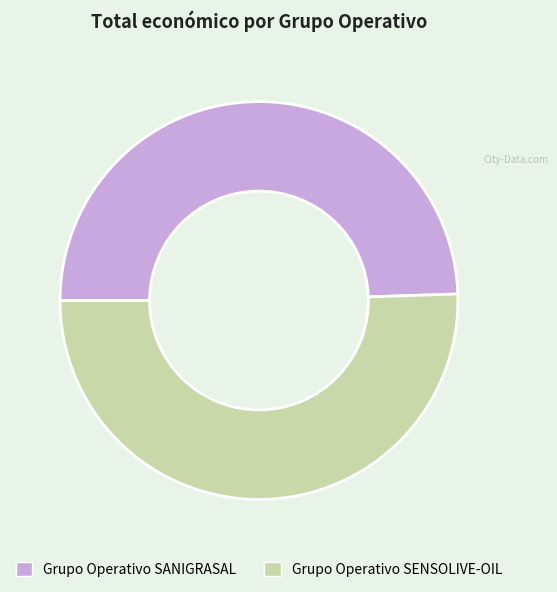

How many slices are in this pie chart?

2